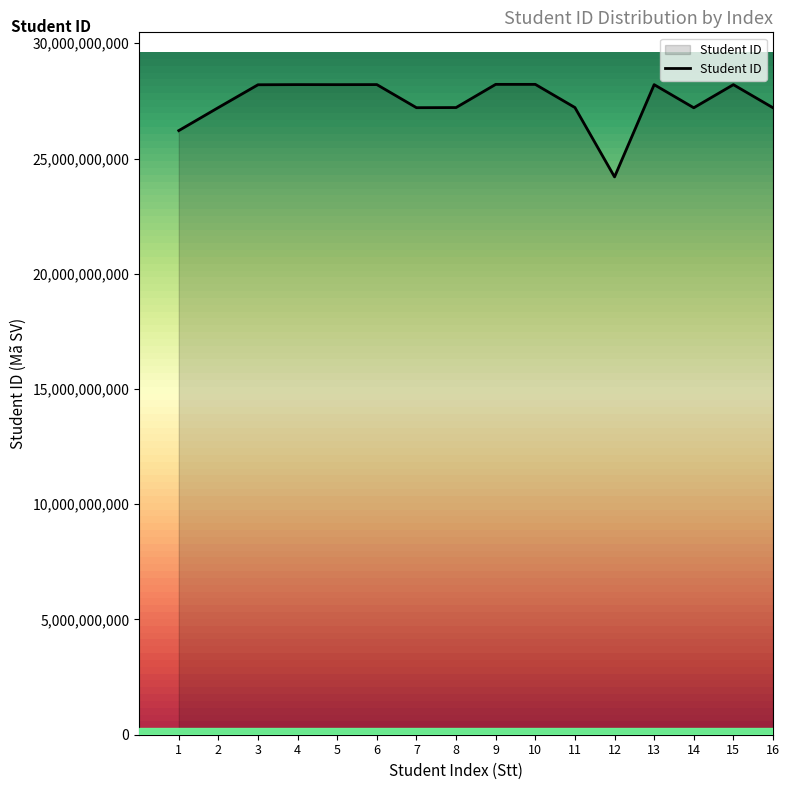

What is the change in value from 5 to 7?

-999171492